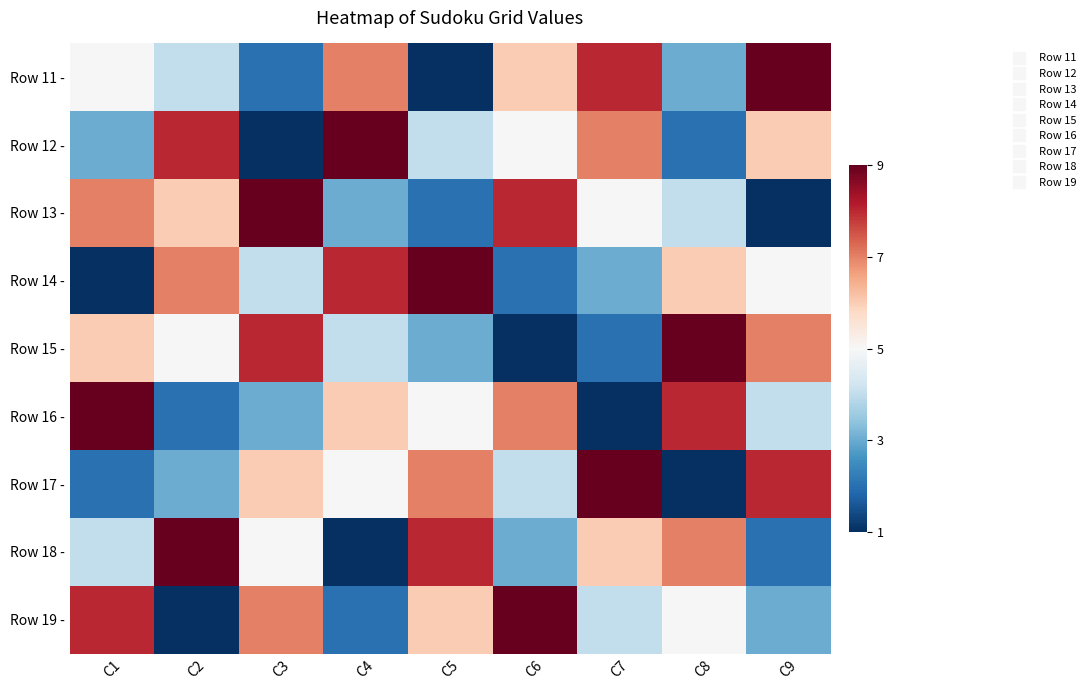

Between C1 and C4, which is larger?

C4